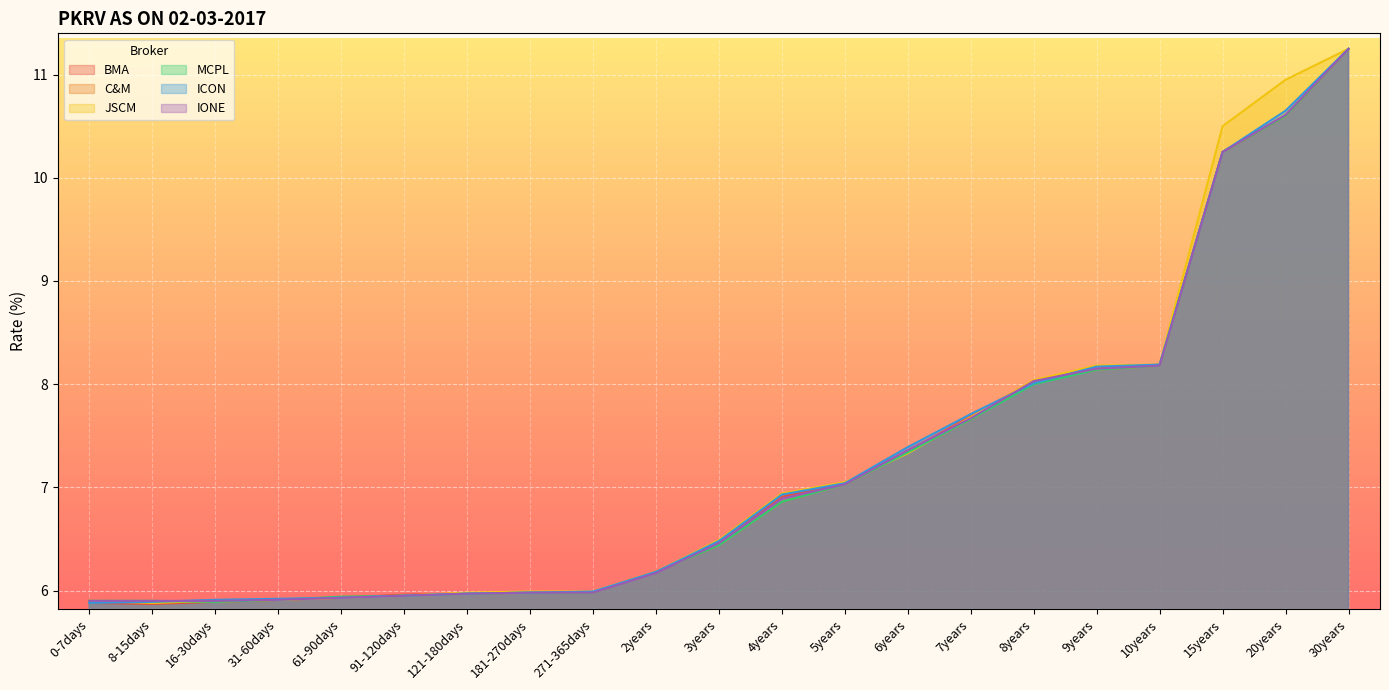

True or false: ICON has a value of 6.0 at 91-120days.

True